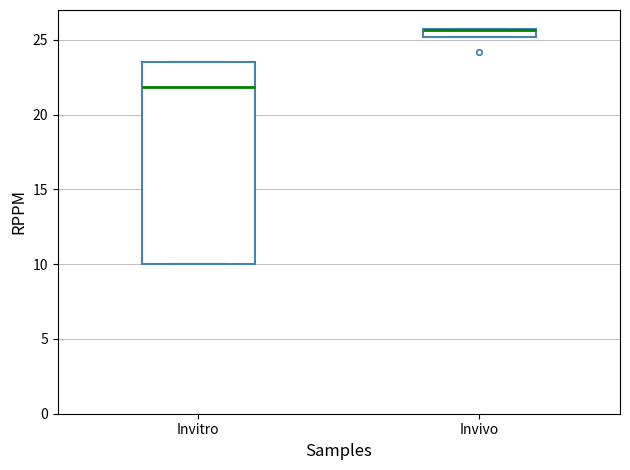

Where is the upper edge of the box for Invitro on the y-axis? The values are not printed on the chart, so give them approximately, as read against the axis.

23.5